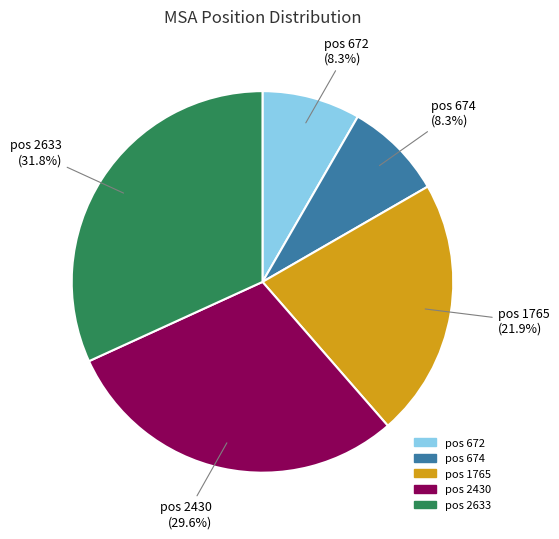

What portion of the pie excludes pos 674?

91.7%